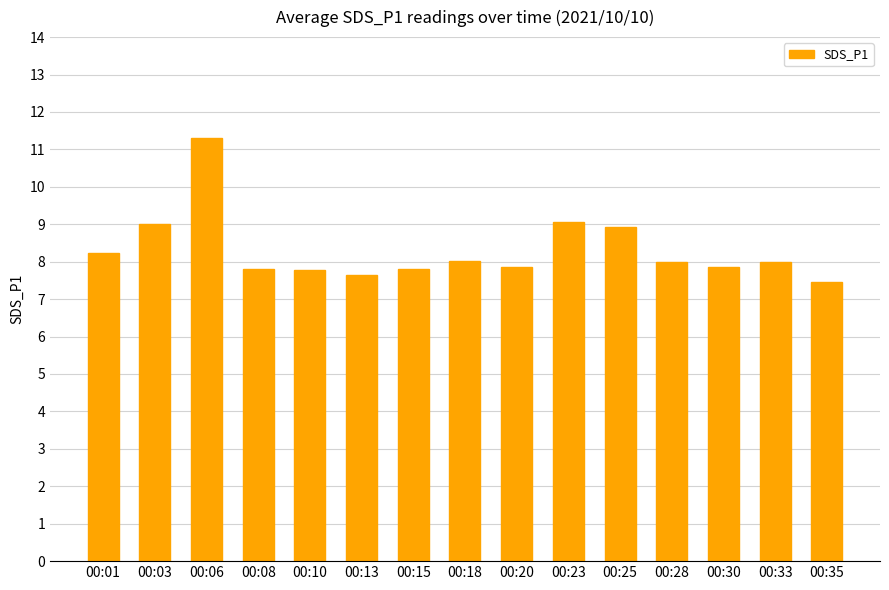

Which category has the highest value across all series?

00:06